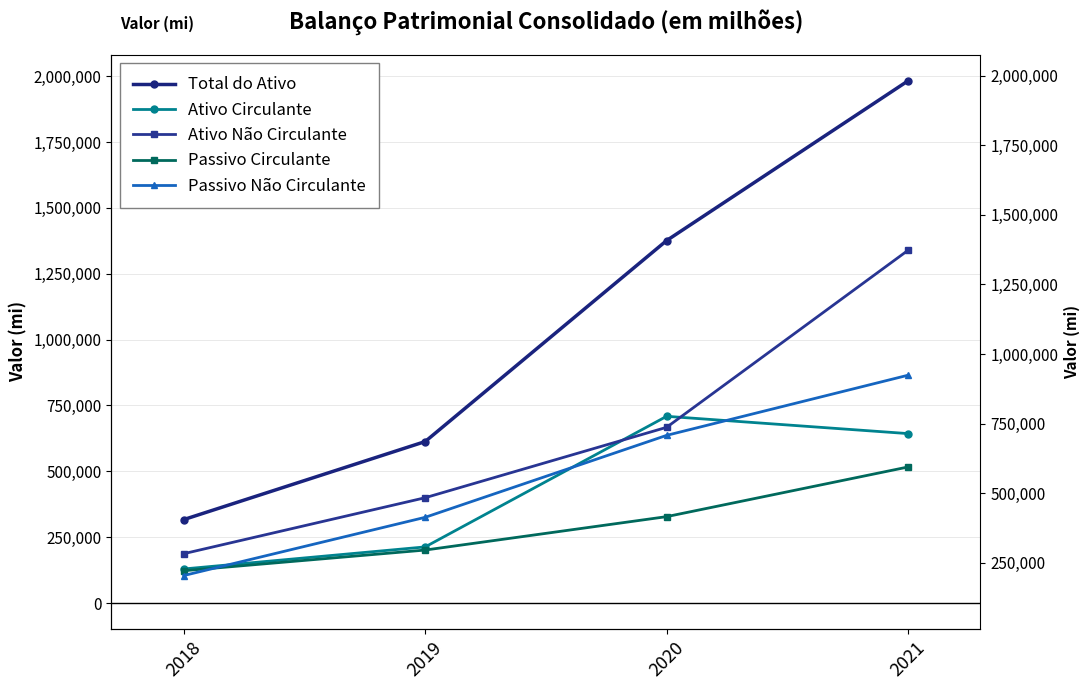

At 2020, list the series in order from smallest to largest.

Passivo Circulante, Passivo Não Circulante, Ativo Não Circulante, Ativo Circulante, Total do Ativo